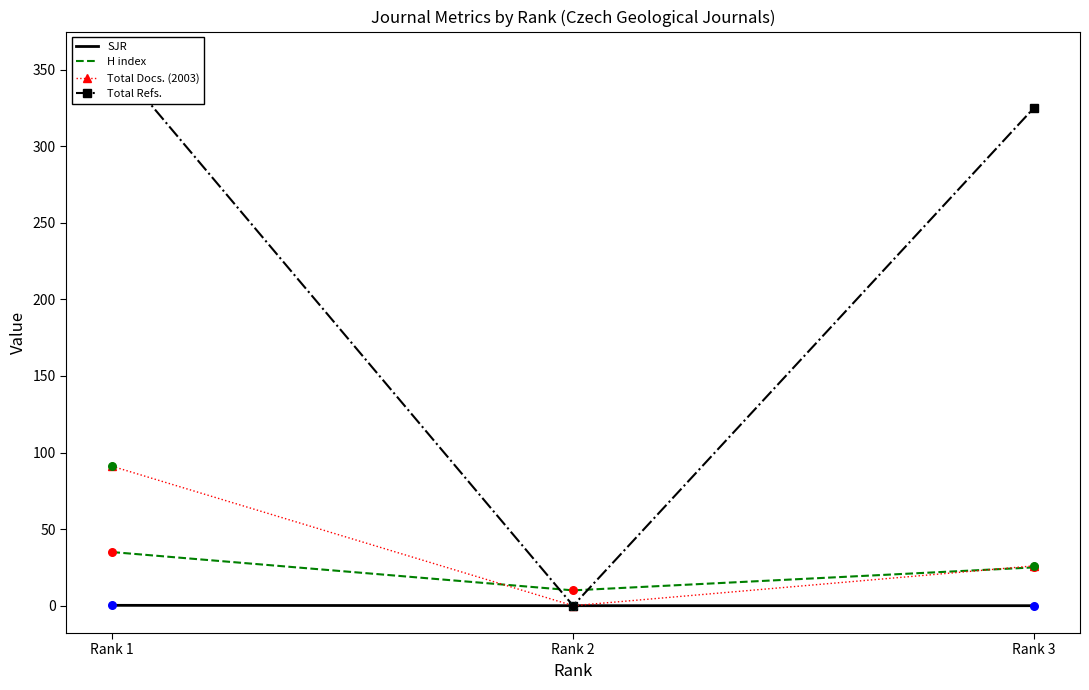

What is the total value across all series at Rank 2?

10.0